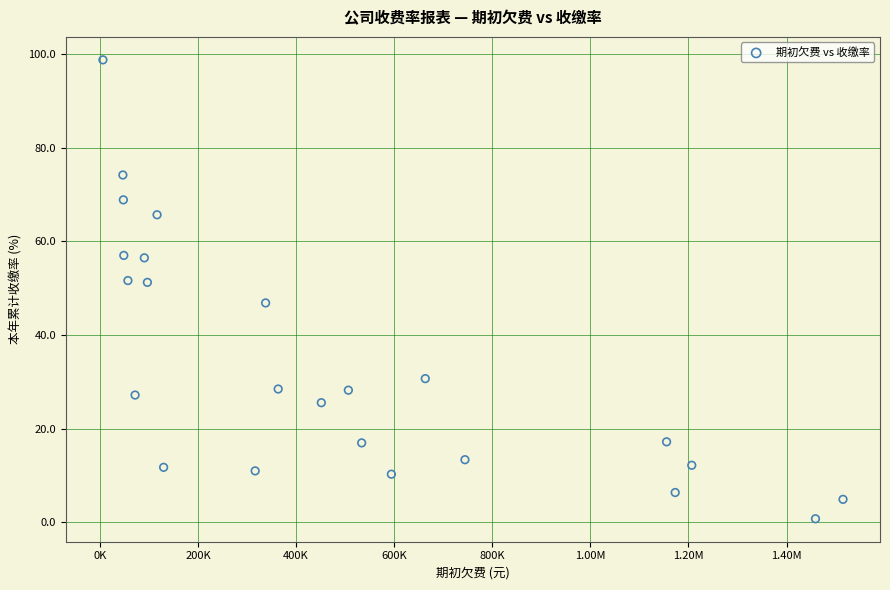

What is the range of X values (max minus min)?

1509215.8